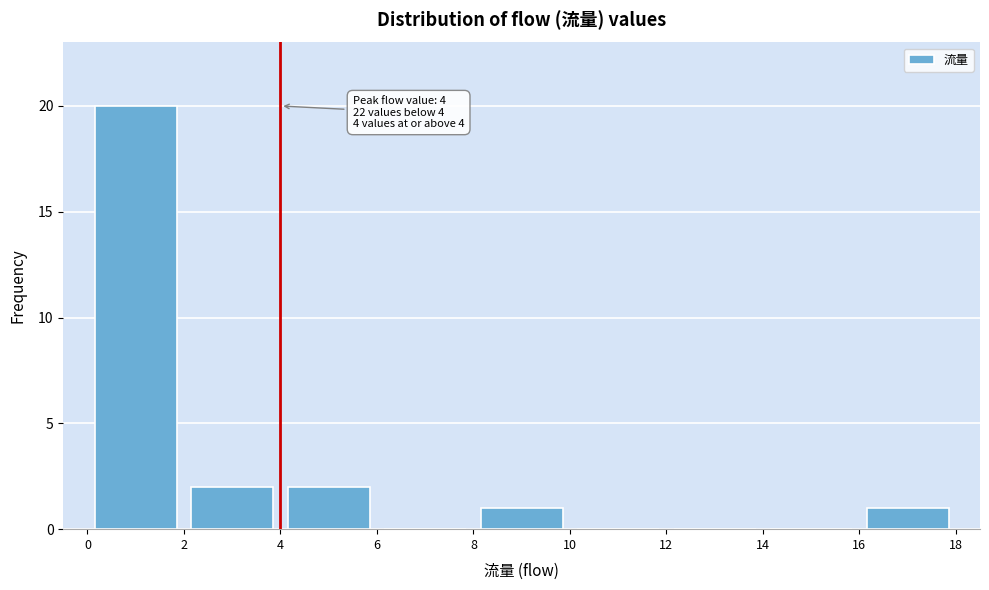

Which range on the x-axis has the tallest bar?

0 to 2